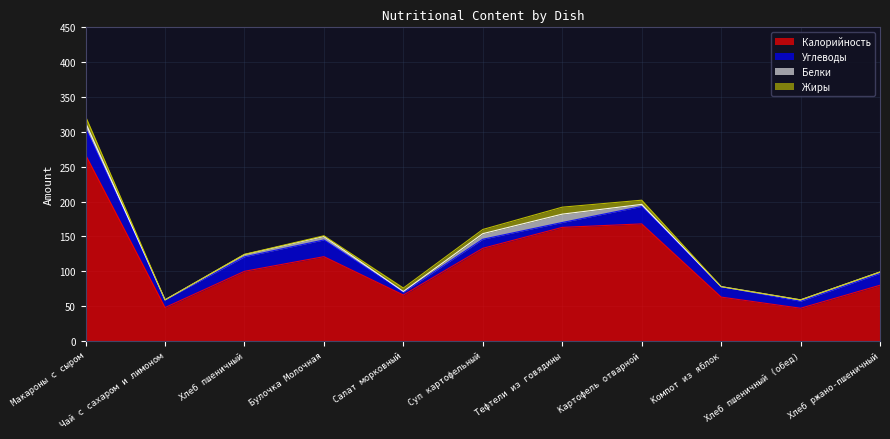

What is the label of the 2nd point from the right?

Хлеб пшеничный (обед)